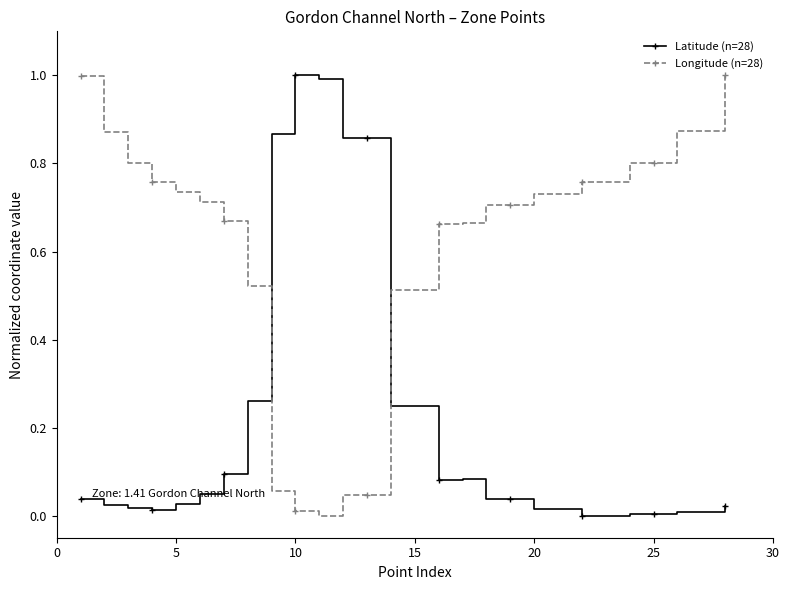

How many distinct data groups are displayed?

2